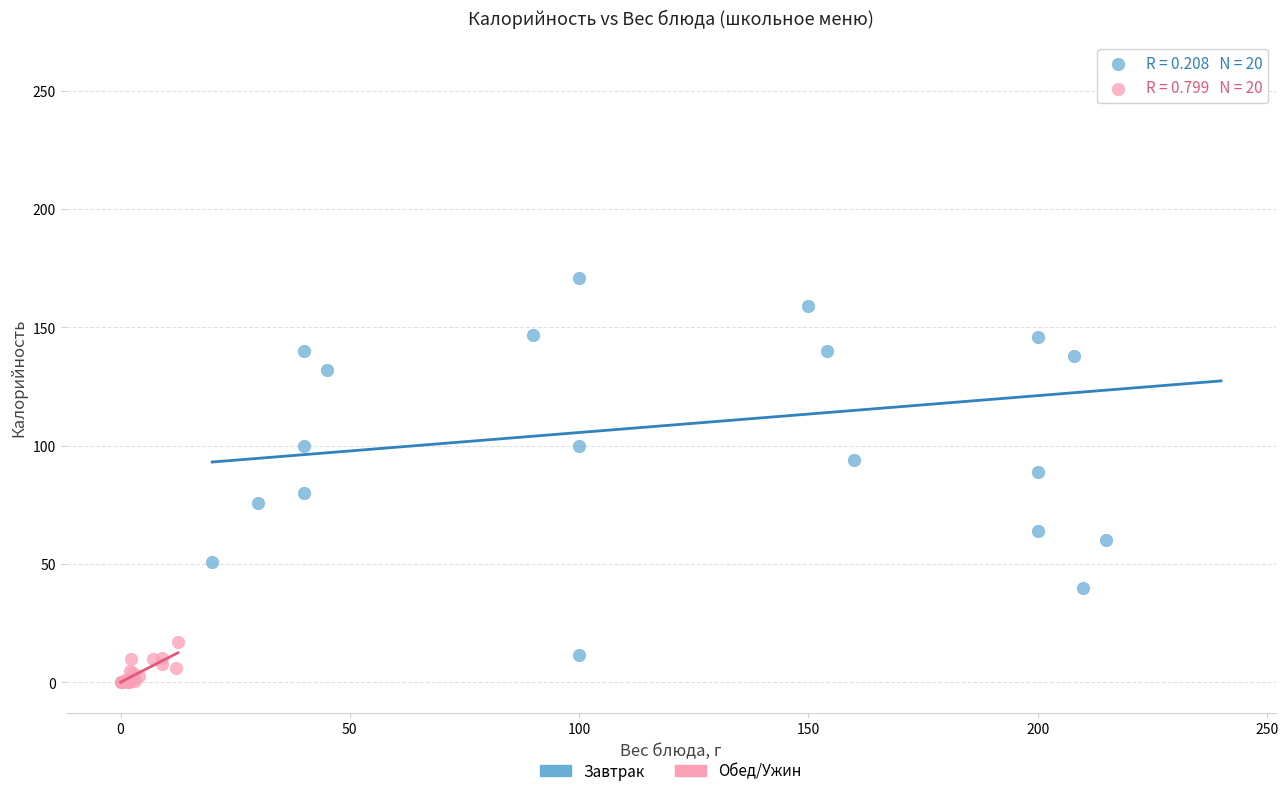

Which series contains the lowest Y value?

Обед/Ужин